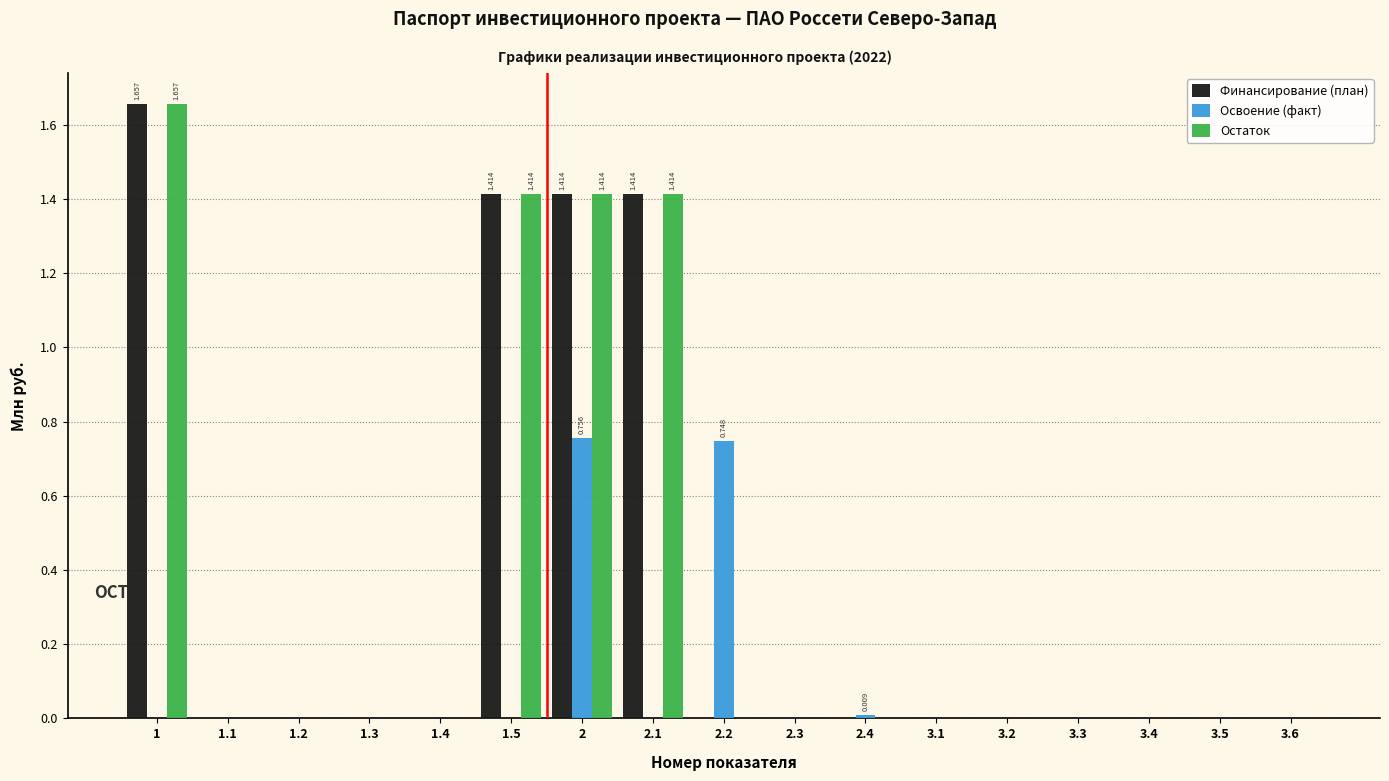

Is the value of Остаток at 3.2 greater than the value of Финансирование (план) at 2?

No